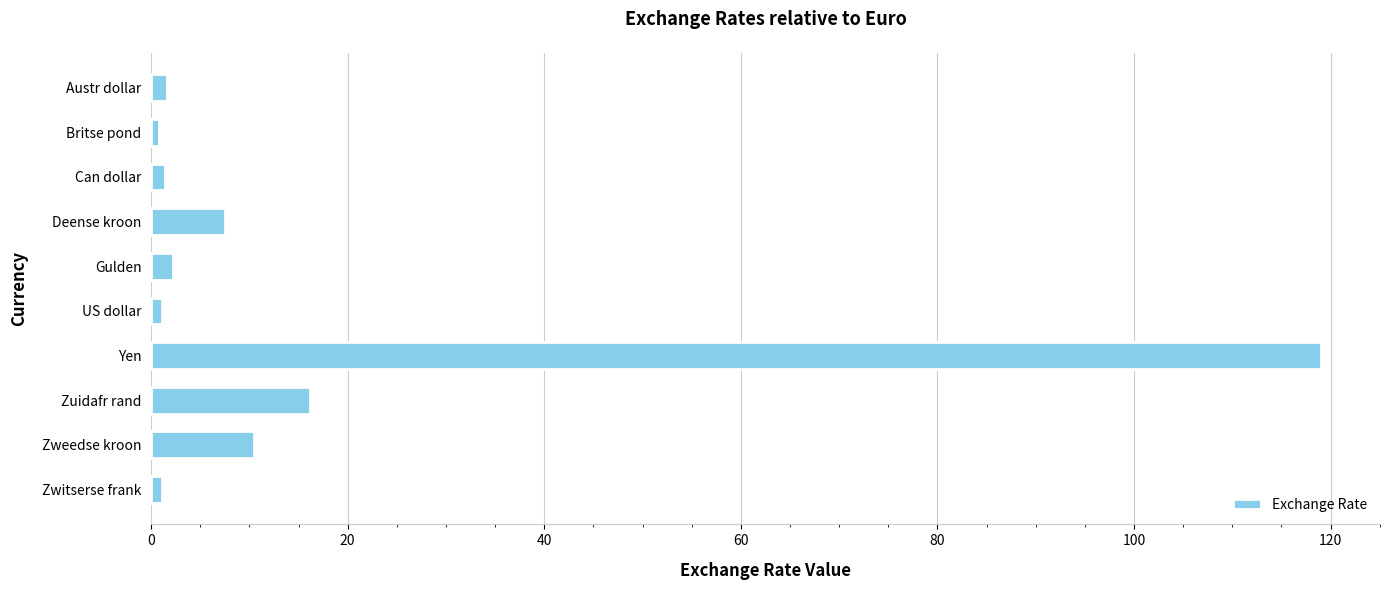

What is the difference between the maximum and second lowest values?

118.0